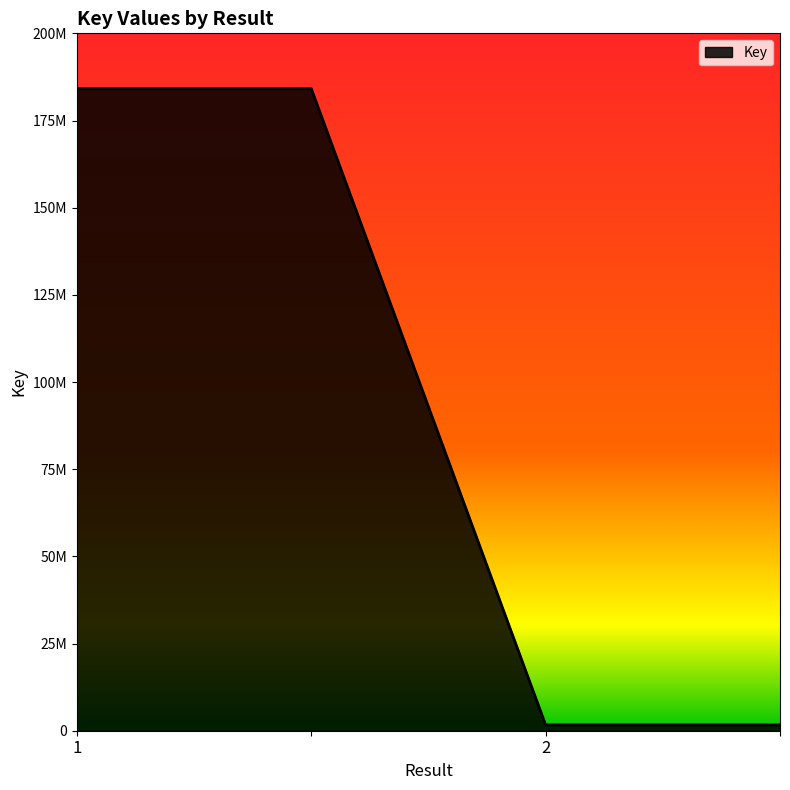

What is the average value?

92934208